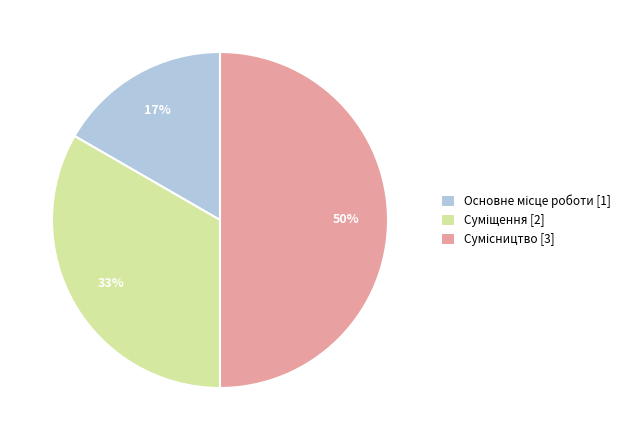

To the nearest percent, what is the average slice percentage?

33%